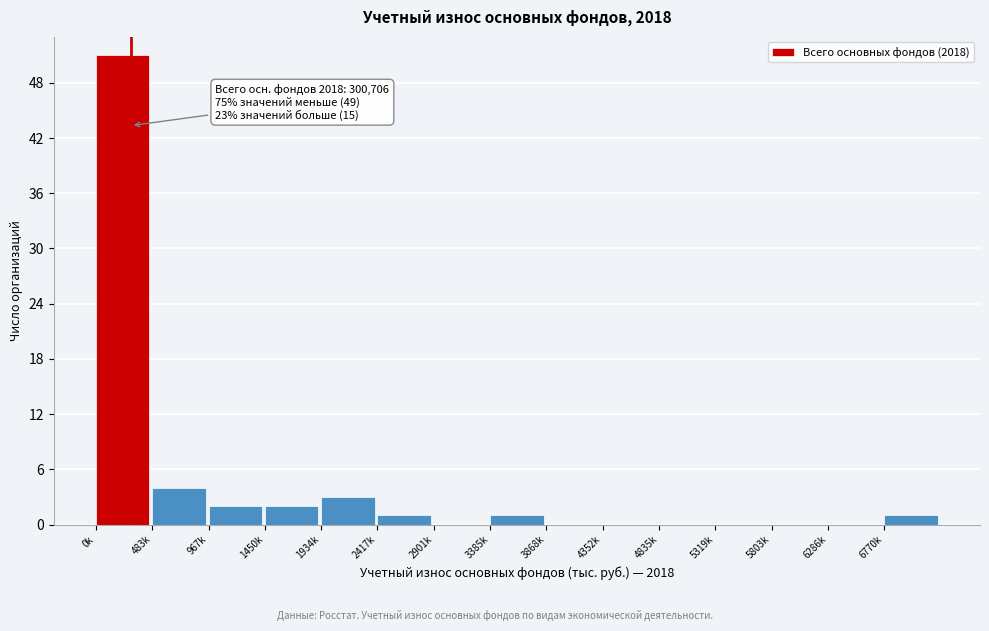

Reading left to right, list all the values displayed in this chart.

0k=51	483k=4	967k=2	1450k=2	1934k=3	2417k=1	2901k=0	3385k=1	3868k=0	4352k=0	4835k=0	5319k=0	5803k=0	6286k=0	6770k=1